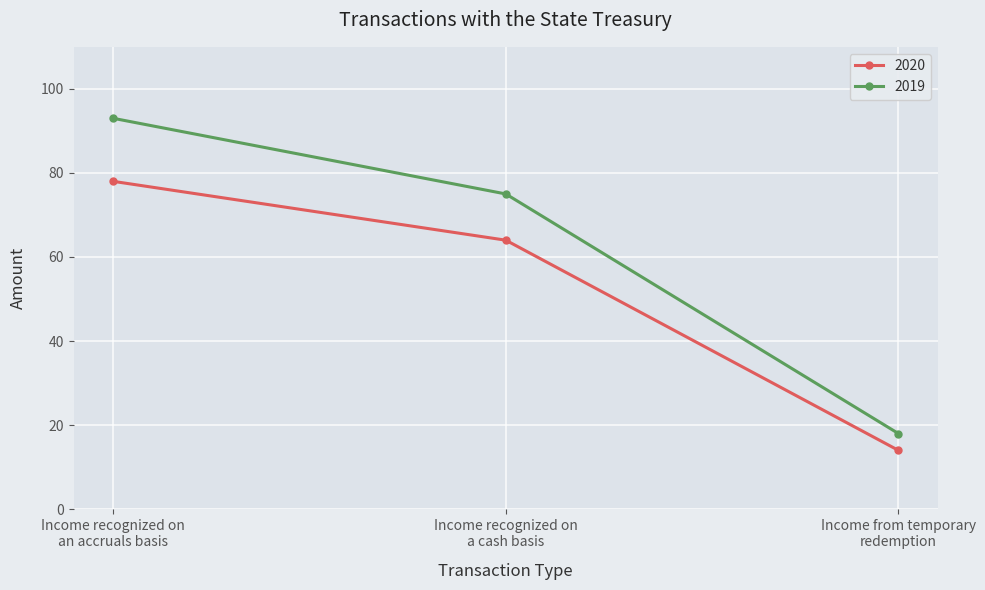

What are all the series names shown in the legend?

2020, 2019